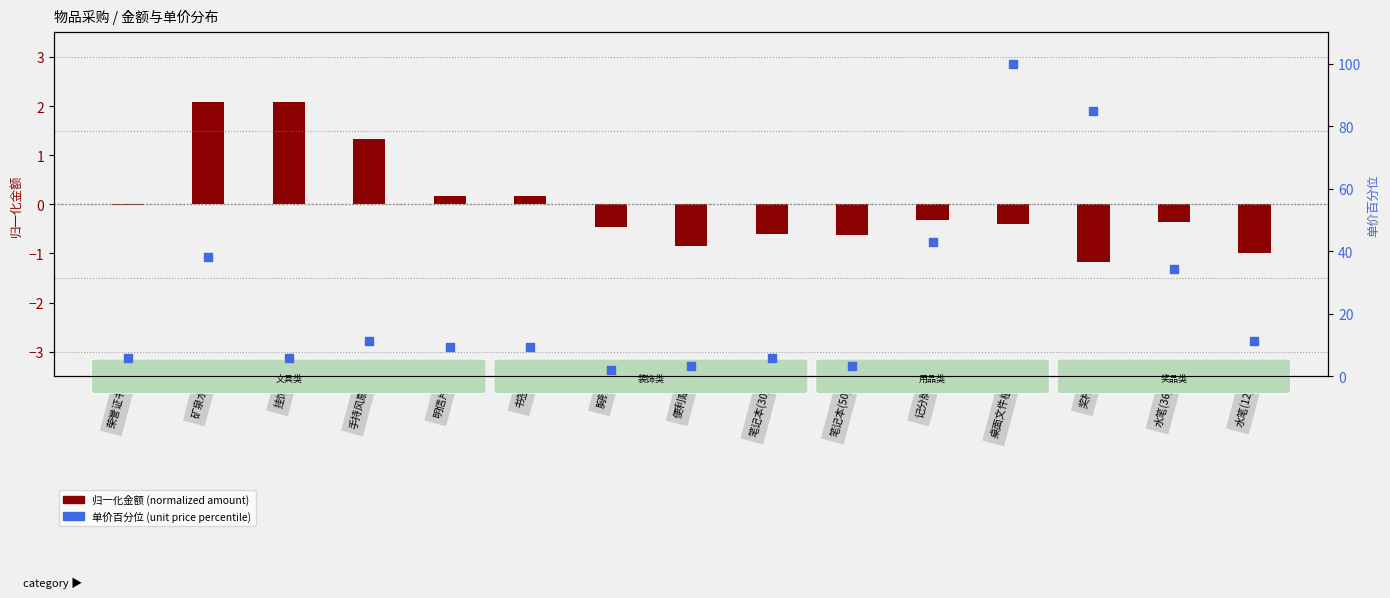

At how many categories does at least one series exceed 36?

4